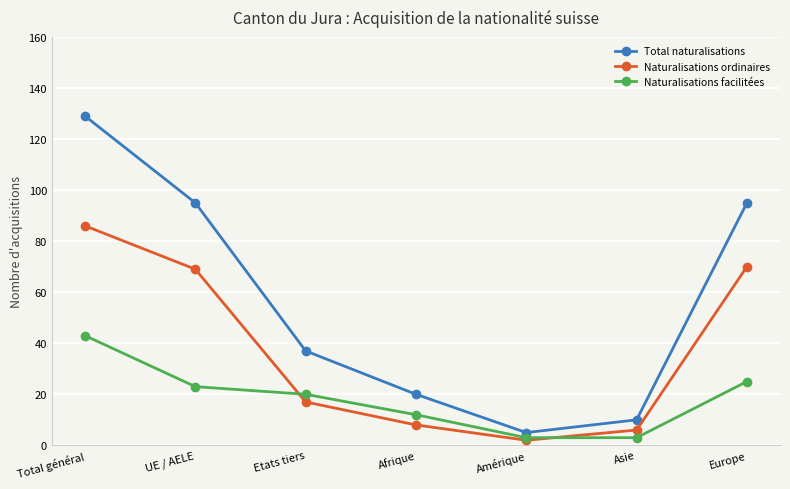

What is the difference between the maximum and minimum values in the Total naturalisations series?

124